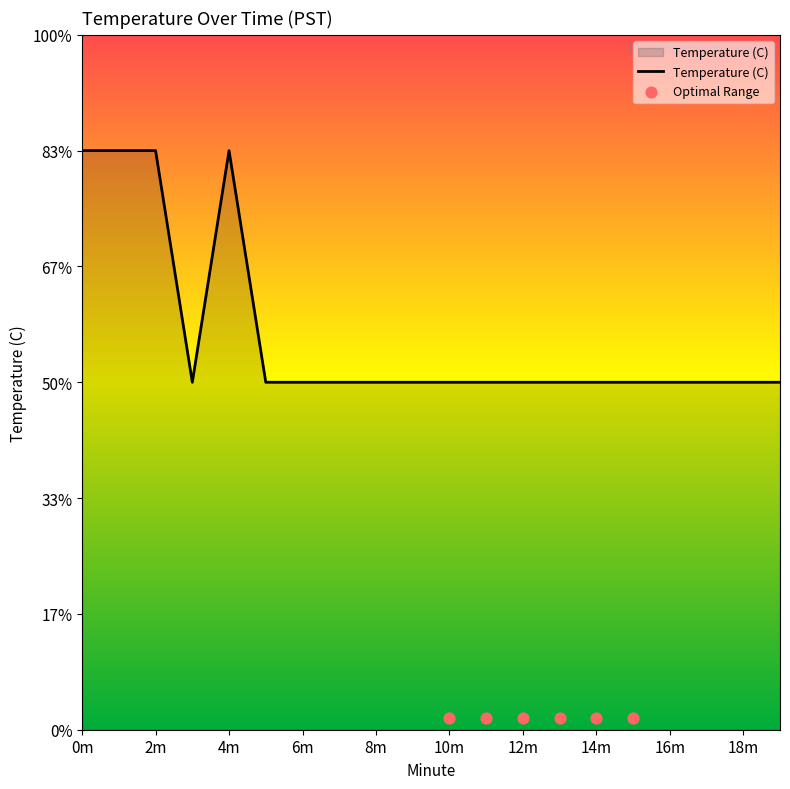

Between 19 and 11, which is larger?

19